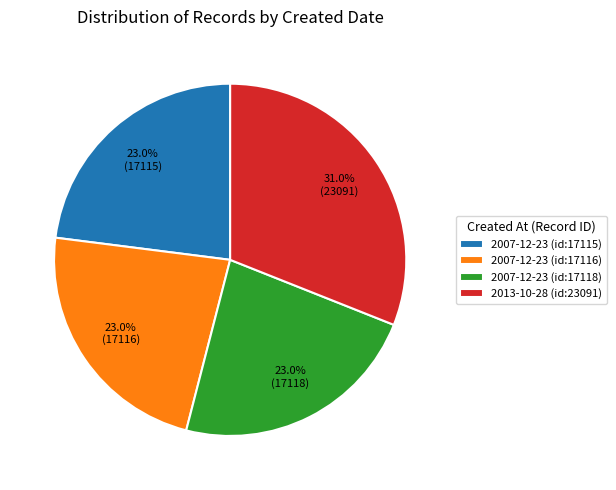

To the nearest percent, what is the average slice percentage?

25%